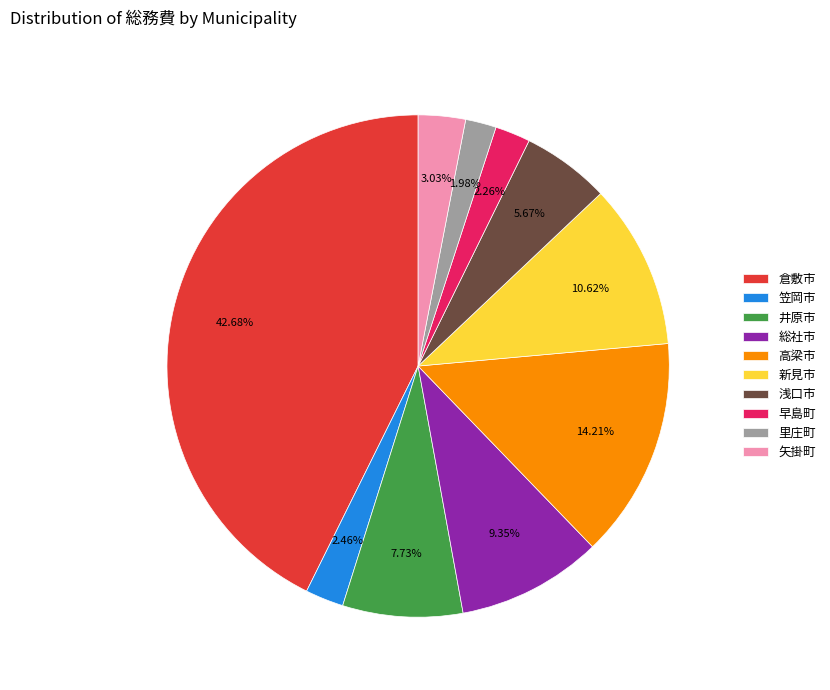

To the nearest percent, what is the difference between the largest and smallest slice percentages?

41%